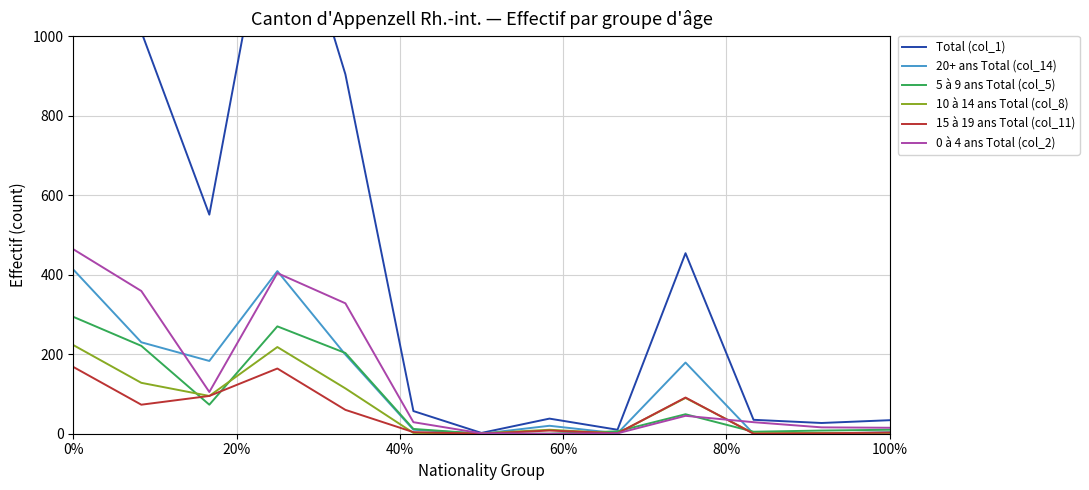

How many values in the 20+ ans Total (col_14) series are below 20?

6